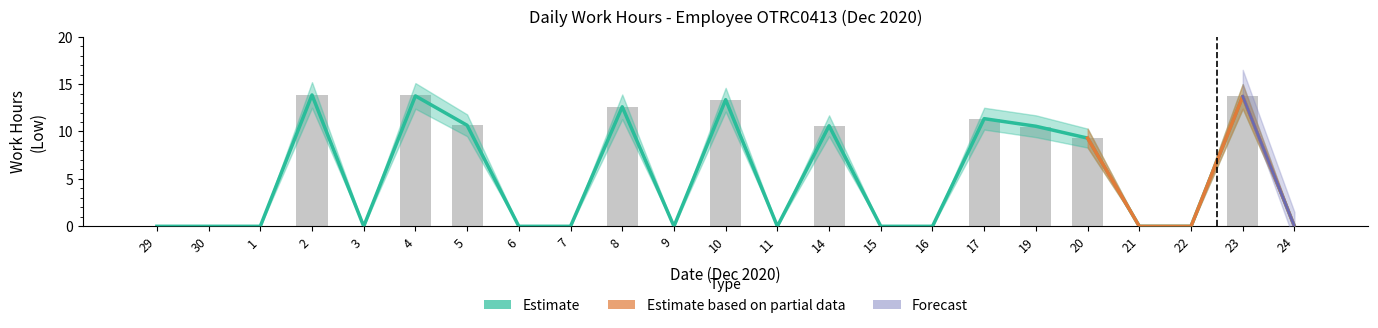

Does the chart contain stacked bars?

No